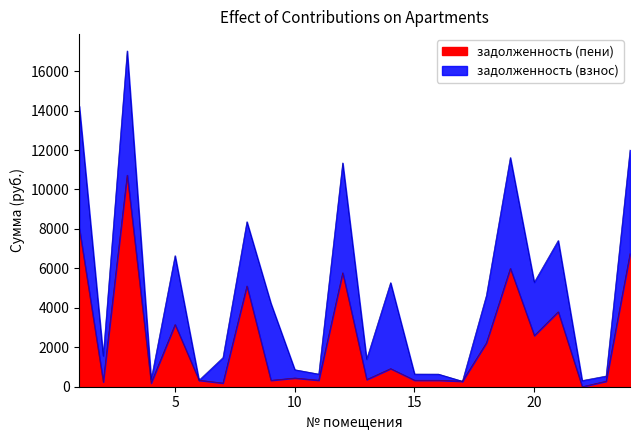

At which label does задолженность (взнос) reach its peak?

3